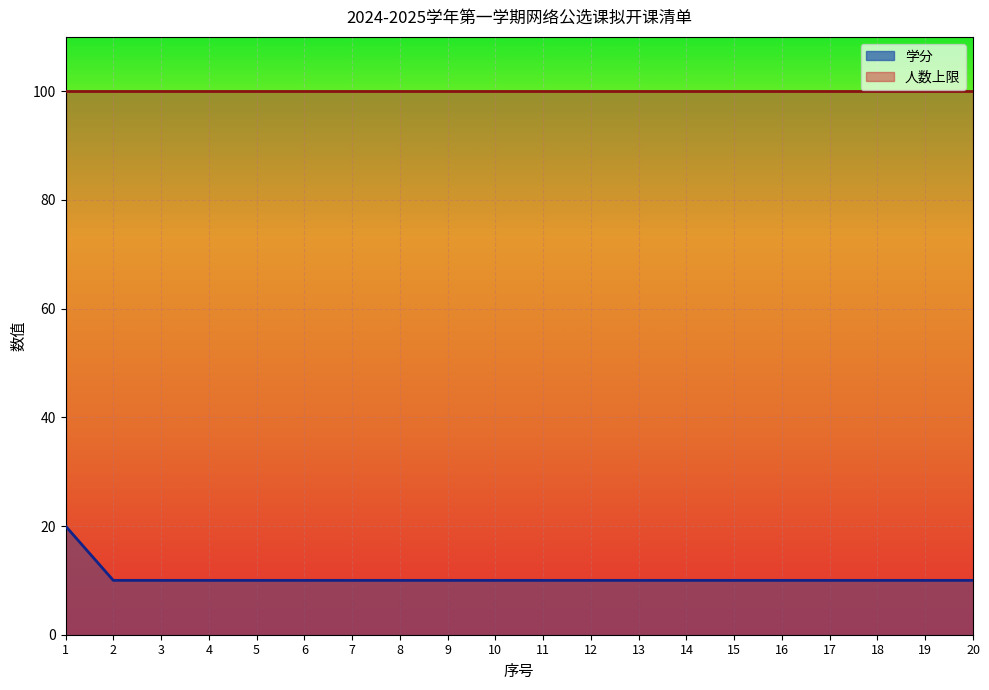

What is the maximum value shown in the chart?

100